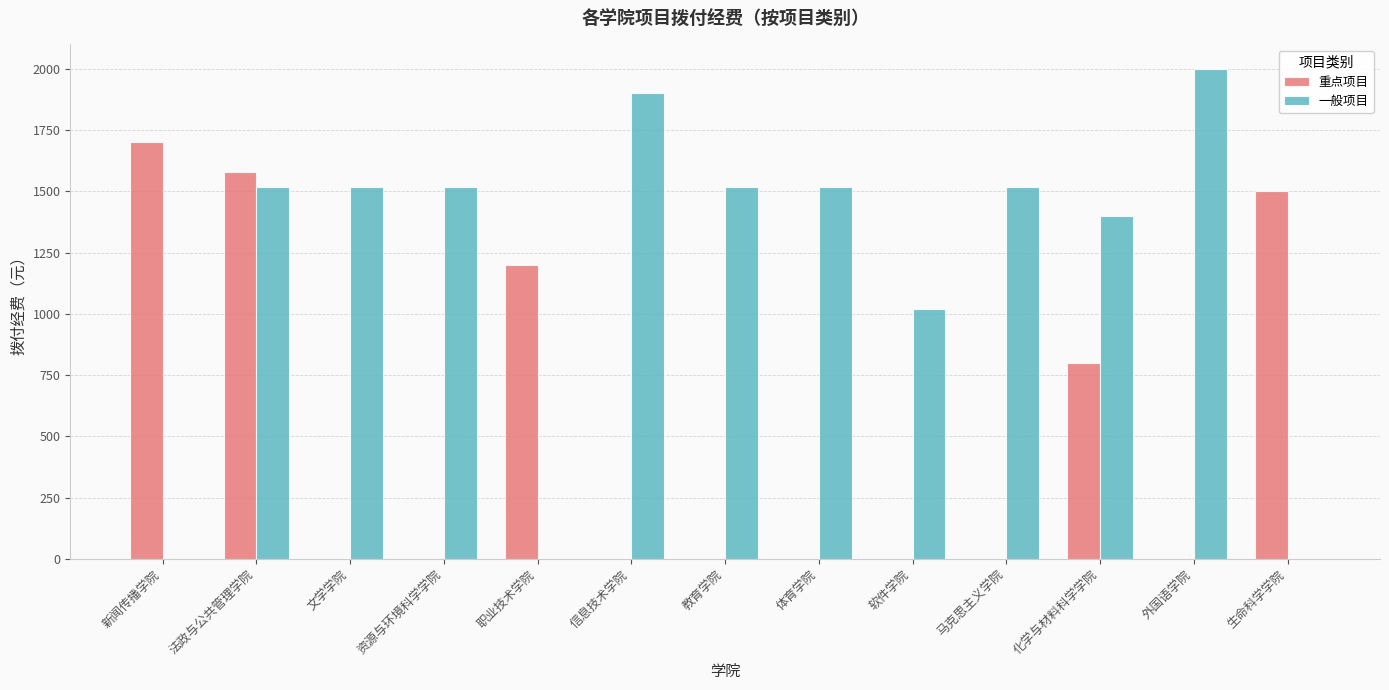

Reading left to right, extract all data points from this chart.

重点项目: 新闻传播学院=1700	法政与公共管理学院=1580	文学学院=0	资源与环境科学学院=0	职业技术学院=1200	信息技术学院=0	教育学院=0	体育学院=0	软件学院=0	马克思主义学院=0	化学与材料科学学院=800	外国语学院=0	生命科学学院=1500
一般项目: 新闻传播学院=0	法政与公共管理学院=1520	文学学院=1520	资源与环境科学学院=1520	职业技术学院=0	信息技术学院=1900	教育学院=1520	体育学院=1520	软件学院=1020	马克思主义学院=1520	化学与材料科学学院=1400	外国语学院=2000	生命科学学院=0